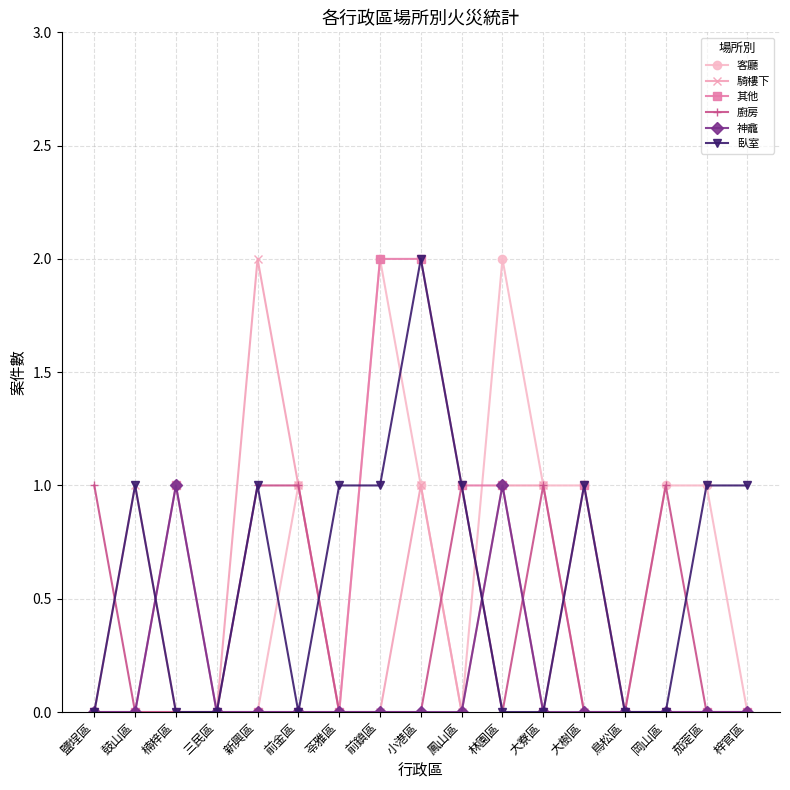

The 騎樓下 series shows 1 at 鳥松區. True or false?

False